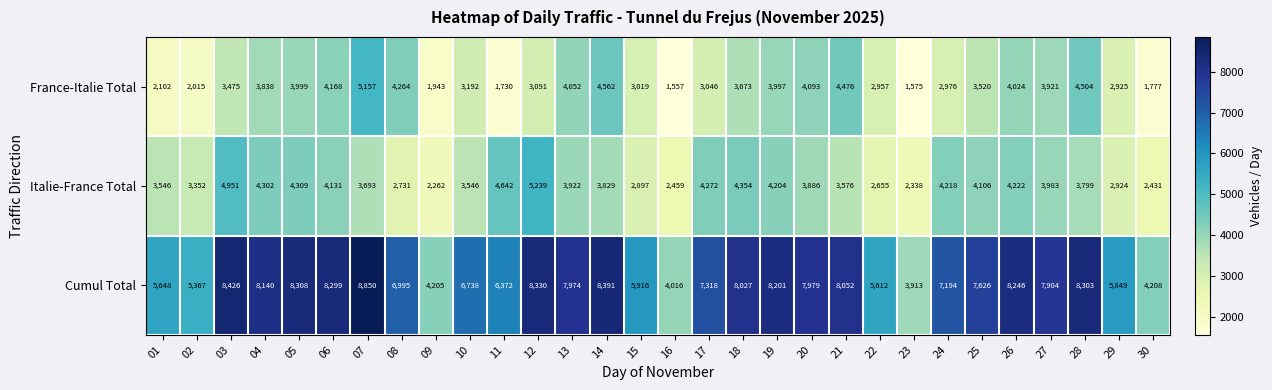

Is it true that Cumul Total equals 8303 at 28?

True